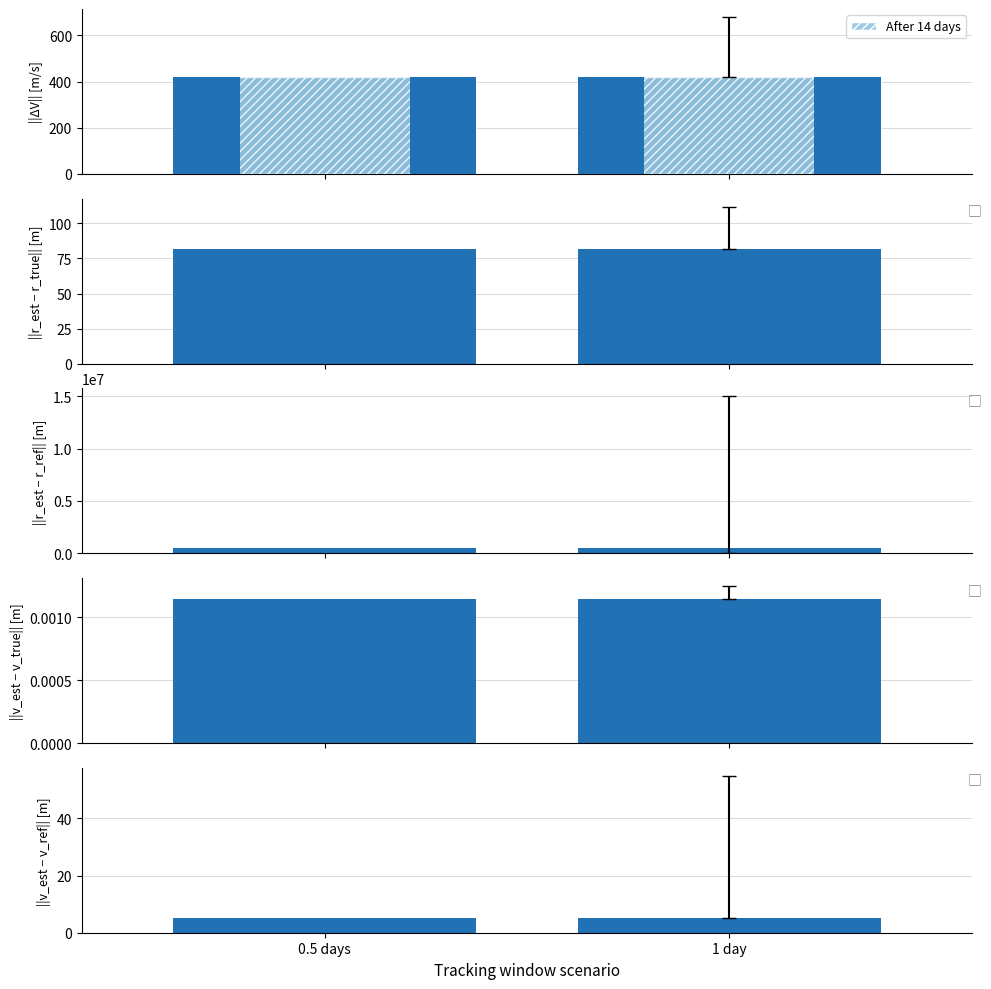

At which category is the sum across all series the highest?

0.5 days